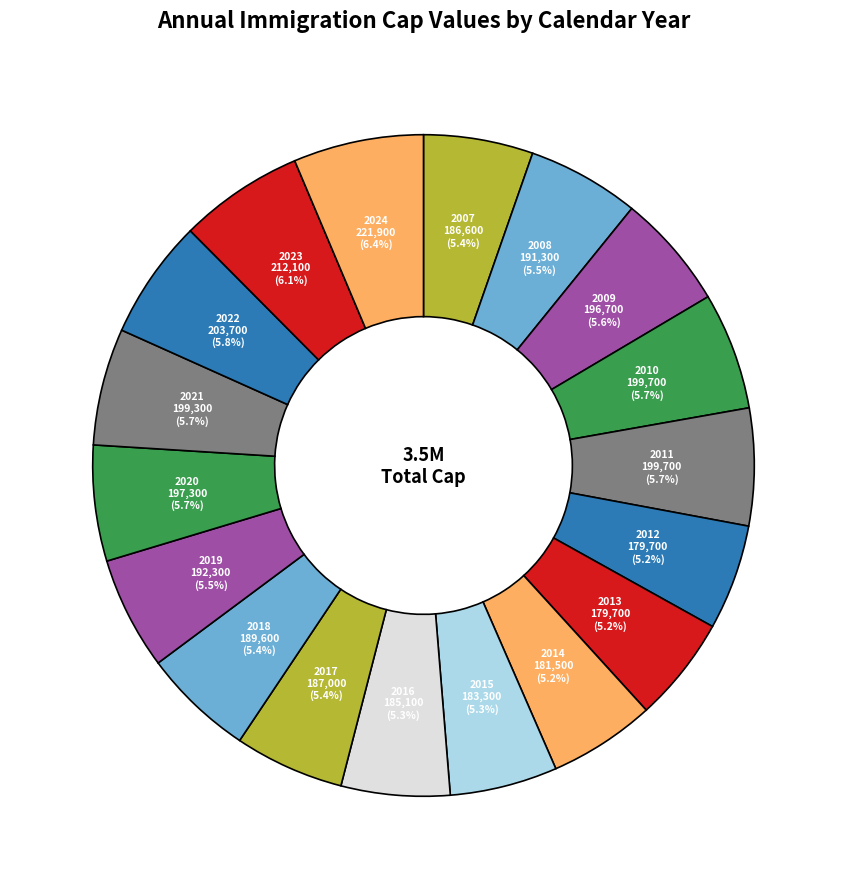

Is it true that 2020 is 1% of the pie?

False